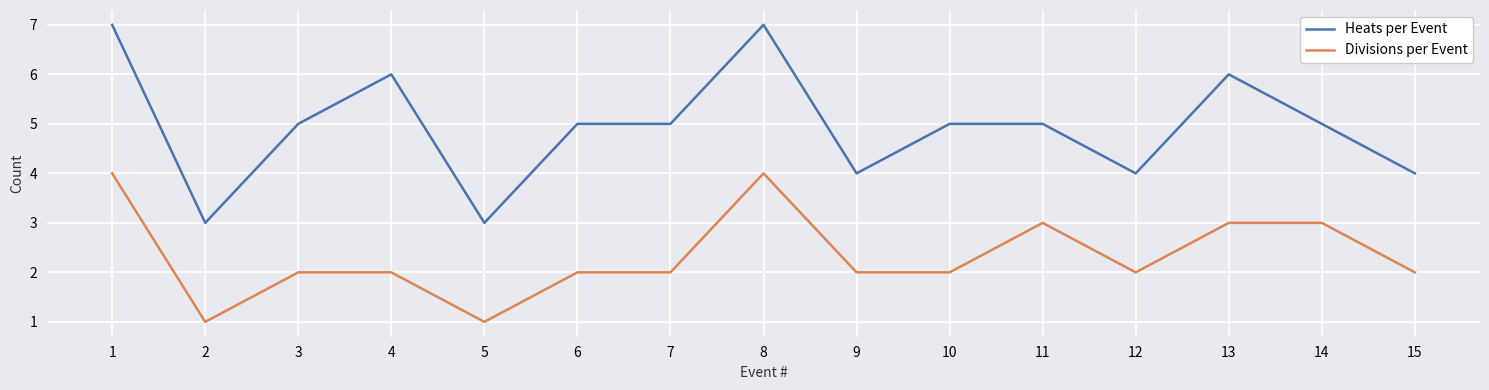

True or false: Divisions per Event and Heats per Event cross at least once.

False